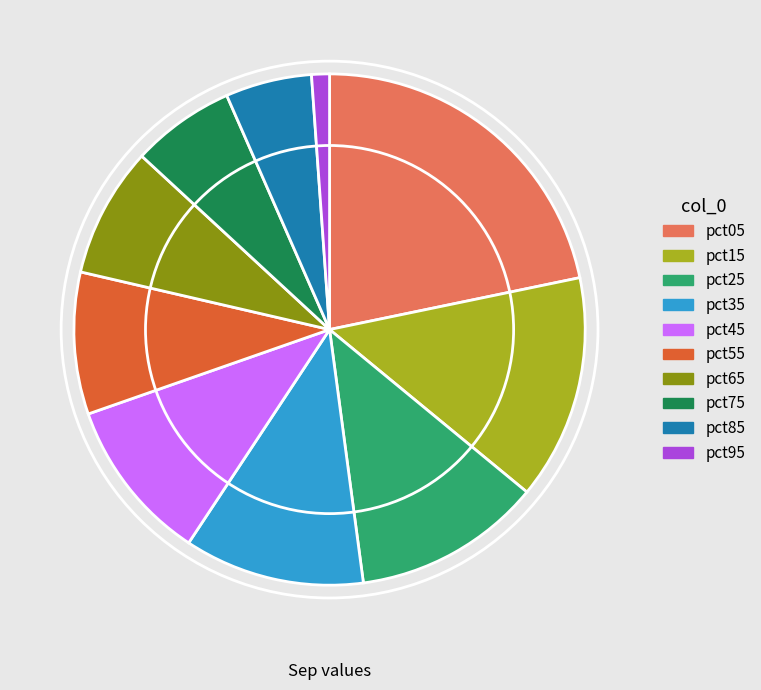

Between pct45 and pct15, which is larger?

pct15